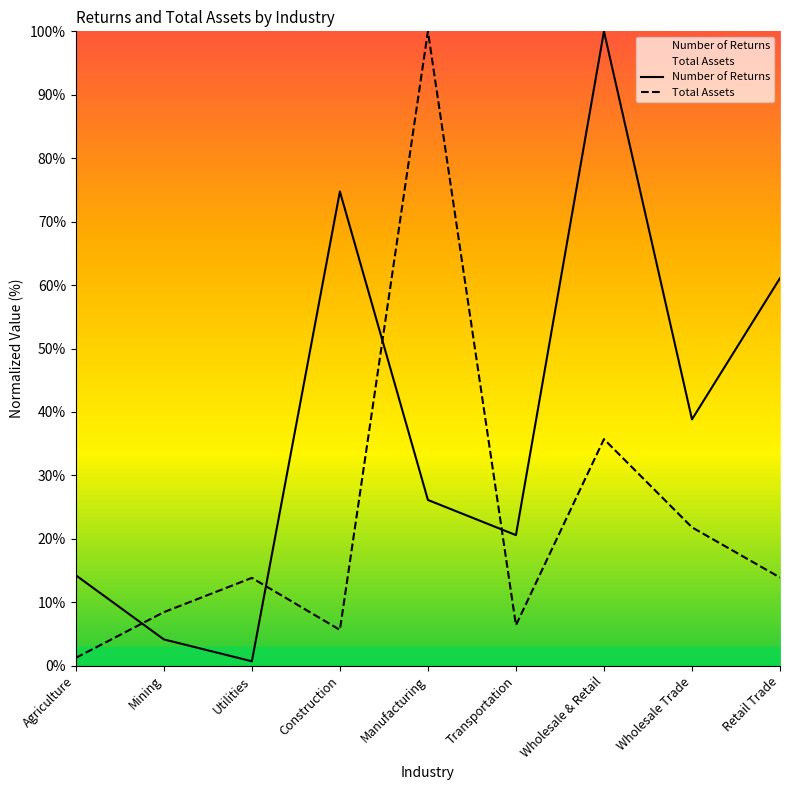

Between Mining and Manufacturing, which series saw the biggest shift?

Total Assets